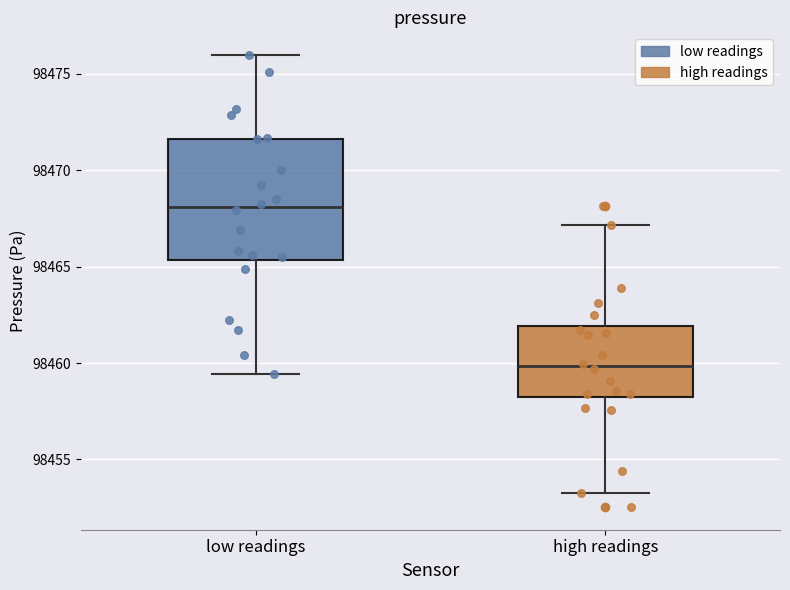

Which box is the tallest, from its lower edge to its upper edge?

low readings